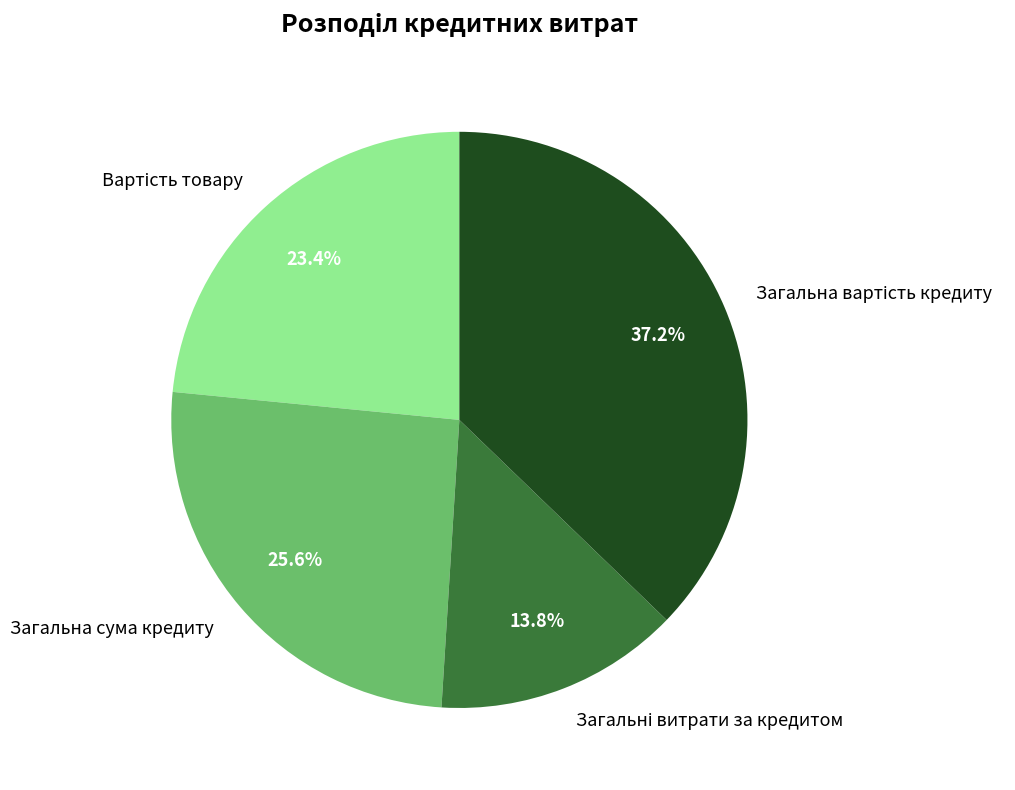

Is there a majority slice in this chart?

No